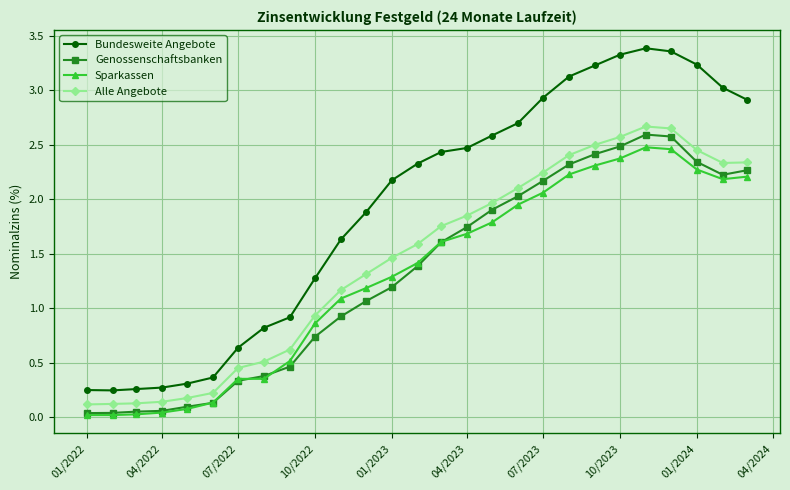

Which series has the widest spread of values?

Bundesweite Angebote